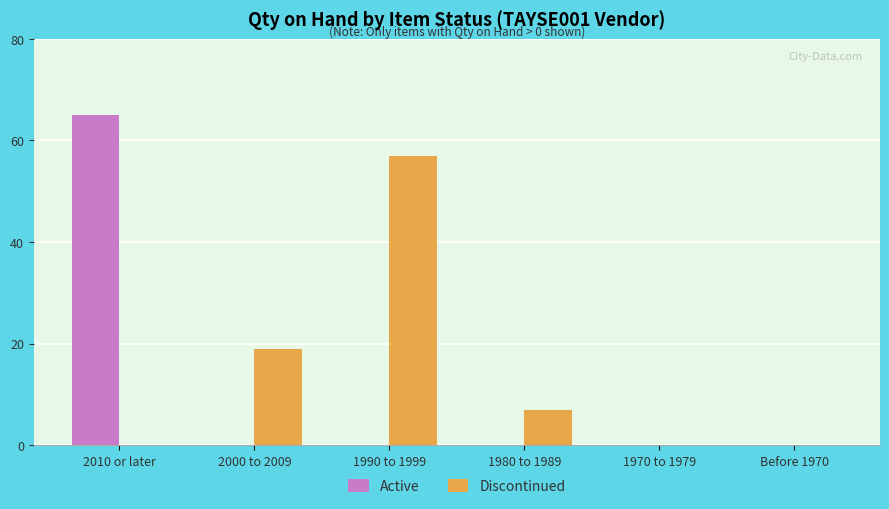

The value of Discontinued at 2000 to 2009 is 13. True or false?

False